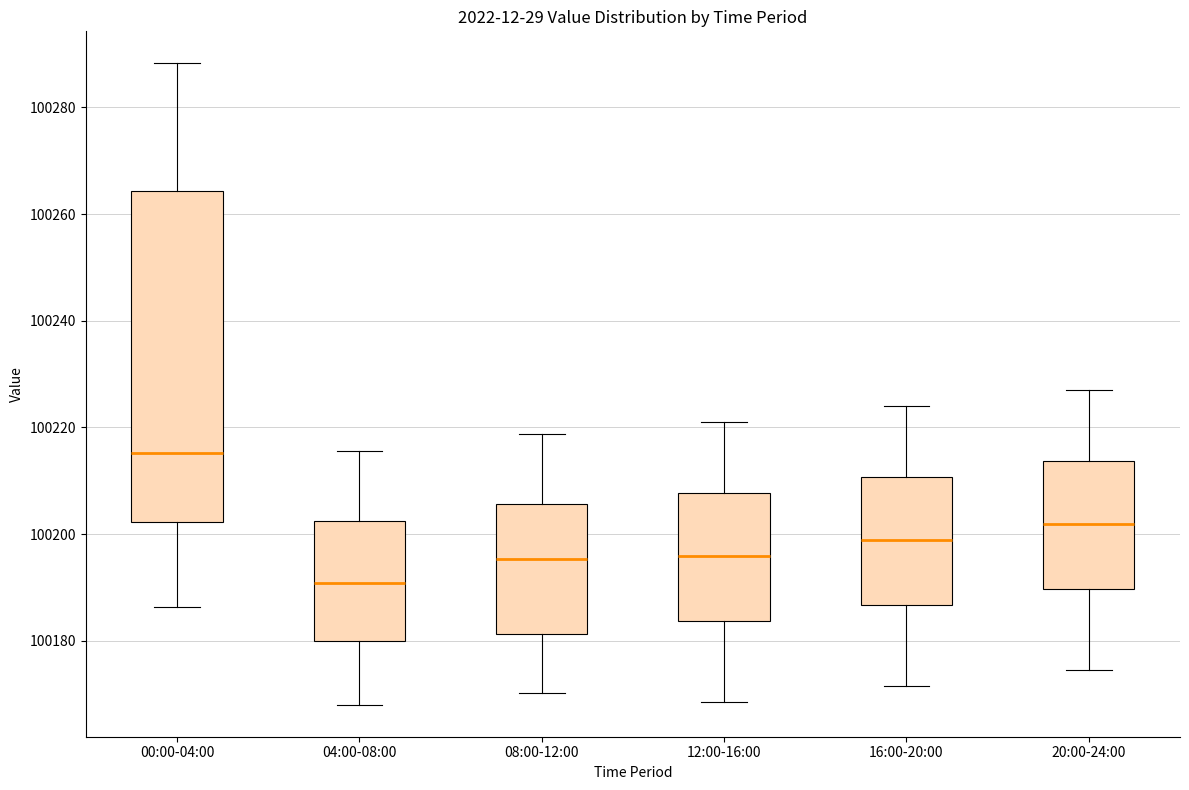

Which box is the tallest, from its lower edge to its upper edge?

00:00-04:00